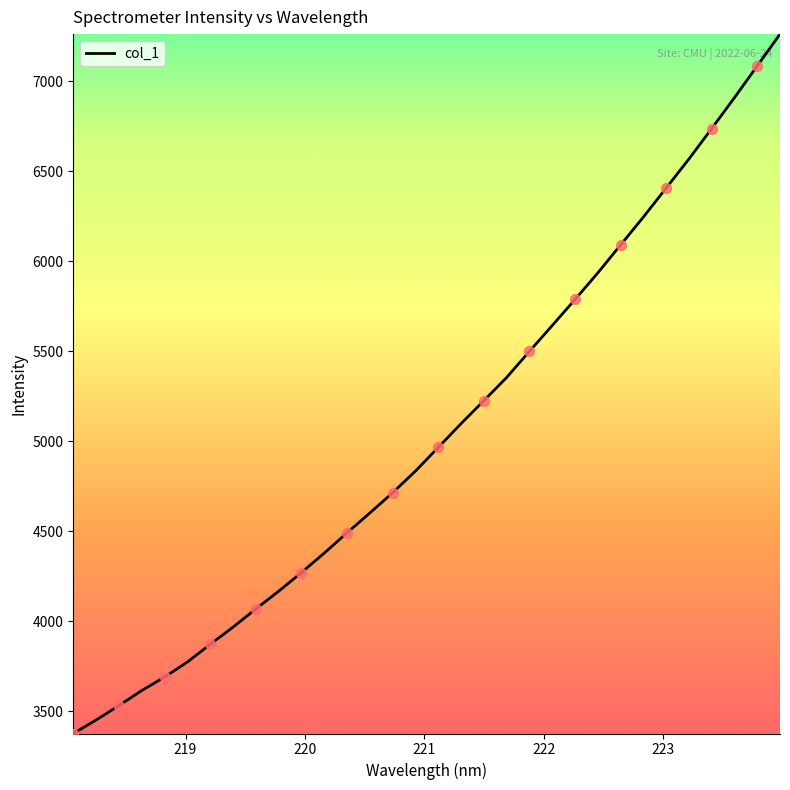

What is the maximum value shown in the chart?

7263.0